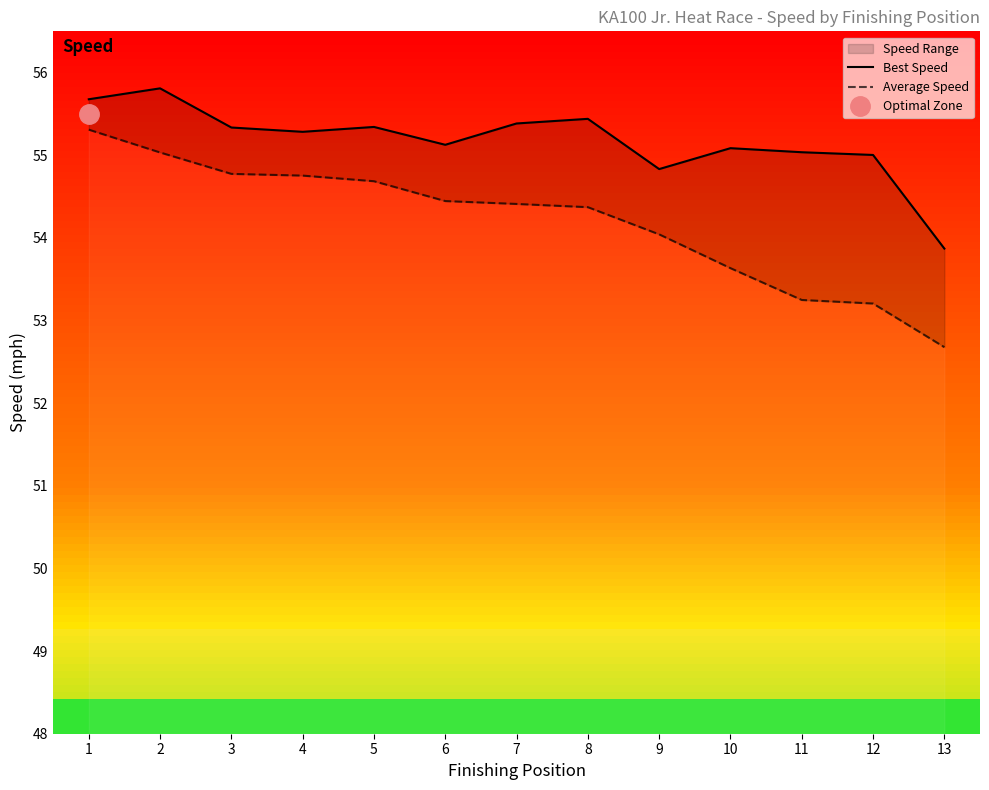

Reading left to right, transcribe all the data shown in this chart.

Best Speed: 55.7	55.8	55.3	55.3	55.3	55.1	55.4	55.4	54.8	55.1	55.0	55.0	53.9
Average Speed: 55.3	55.0	54.8	54.8	54.7	54.4	54.4	54.4	54.0	53.6	53.2	53.2	52.7